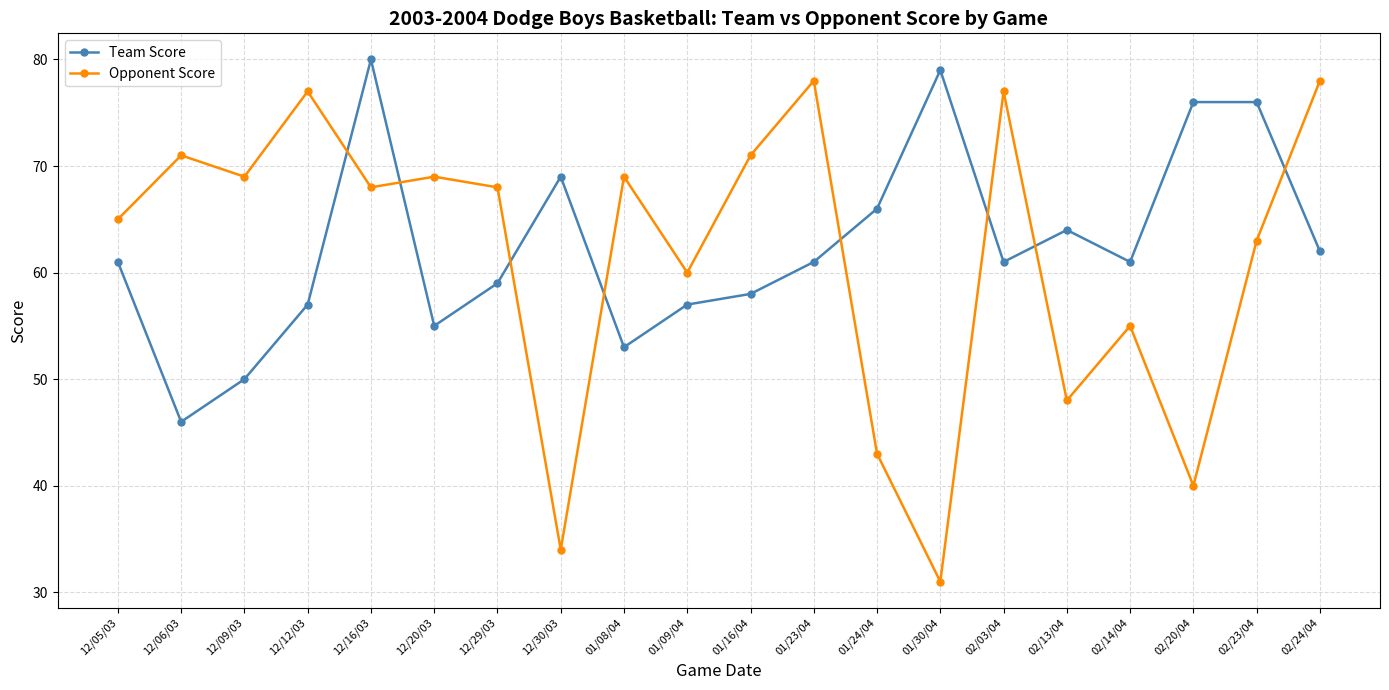

How many interior local valleys does the Team Score series have?

5